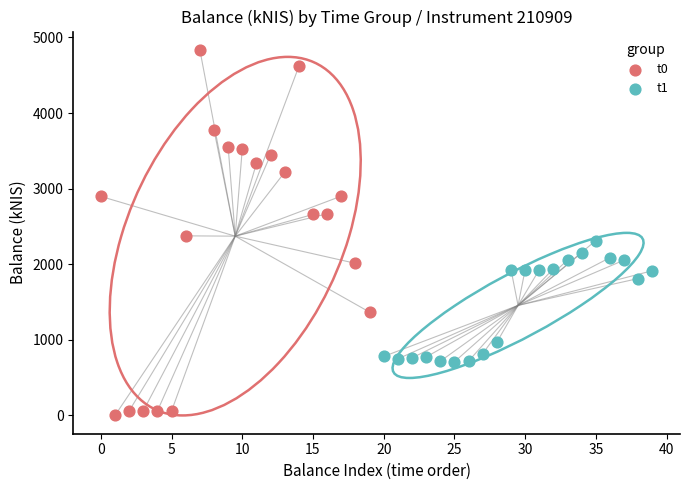

What are all the series names shown in the legend?

t0, t1